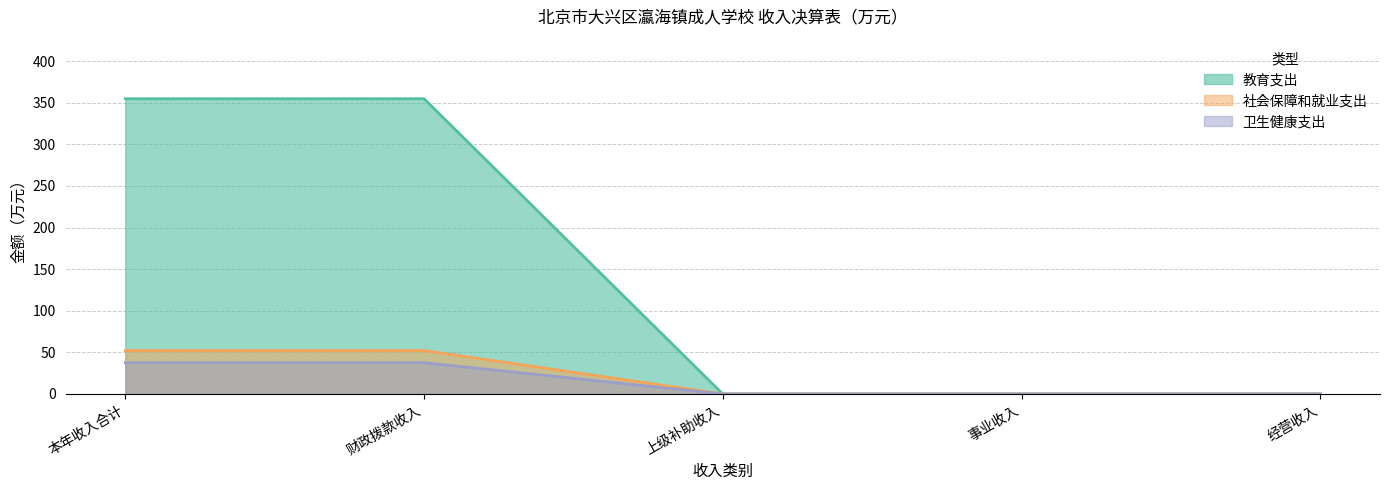

Is the value of 教育支出 at 财政拨款收入 greater than the value of 社会保障和就业支出 at 上级补助收入?

Yes